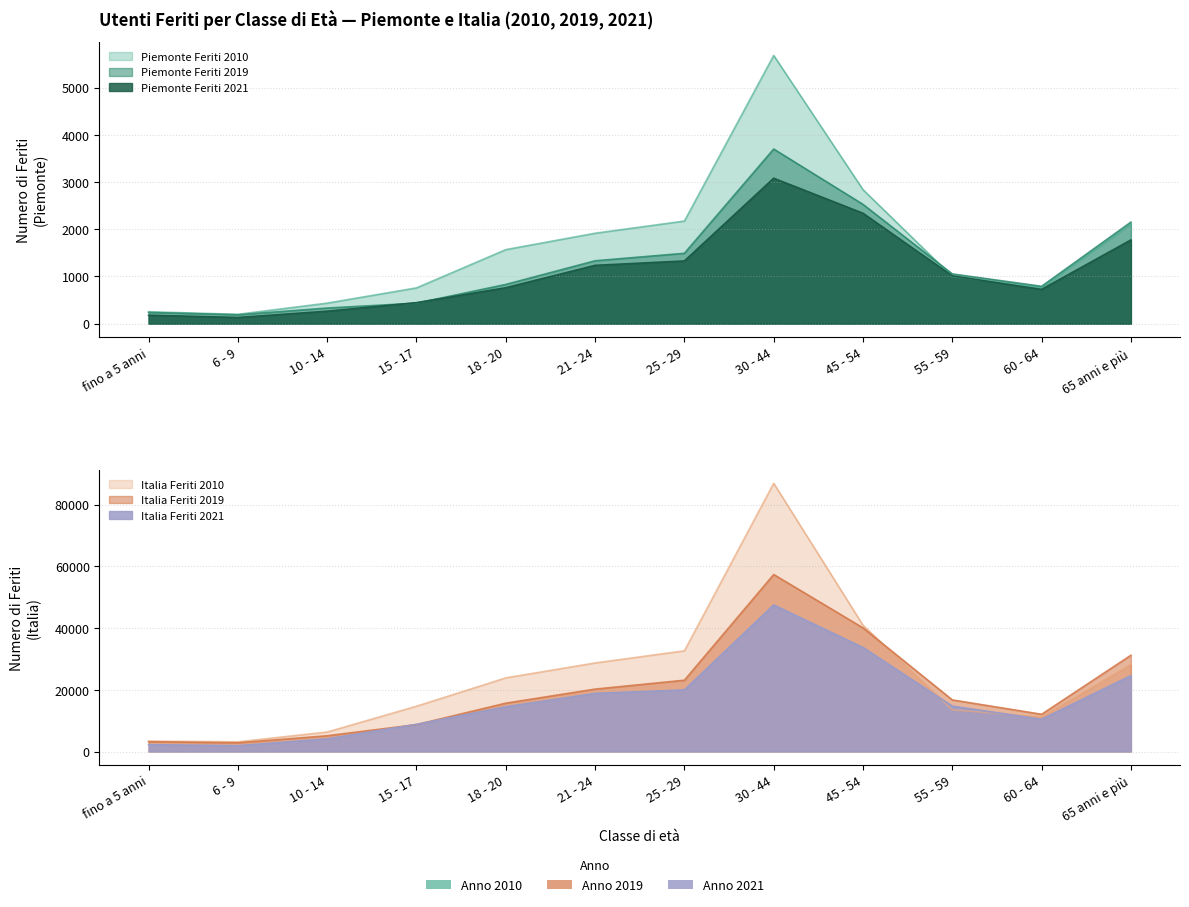

What is the label of the 2nd point from the left?

6 - 9